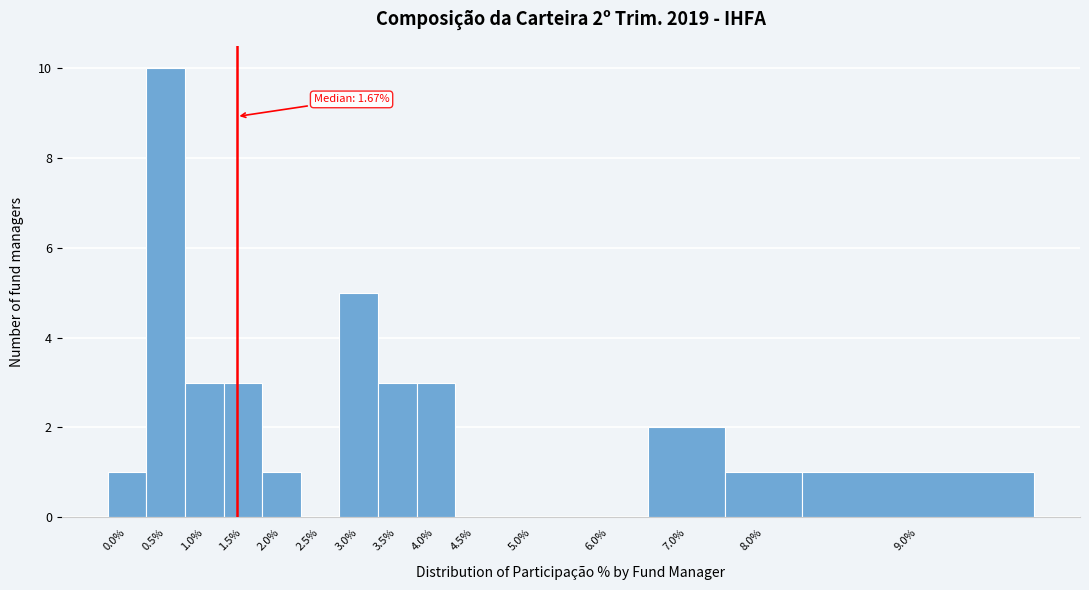

Reading left to right, list all the values displayed in this chart.

0.0%=1	0.5%=10	1.0%=3	1.5%=3	2.0%=1	2.5%=0	3.0%=5	3.5%=3	4.0%=3	4.5%=0	5.0%=0	6.0%=0	7.0%=2	8.0%=1	9.0%=1